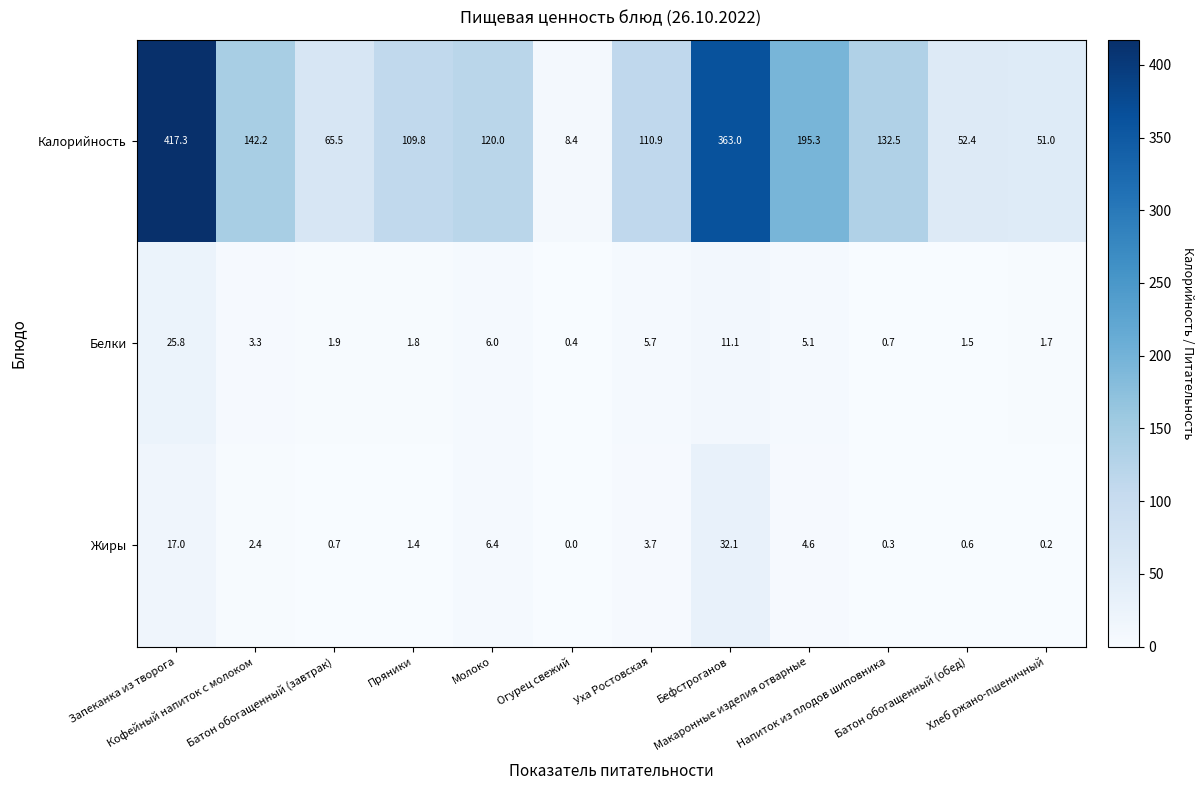

What is the average value of the Жиры series?

5.8